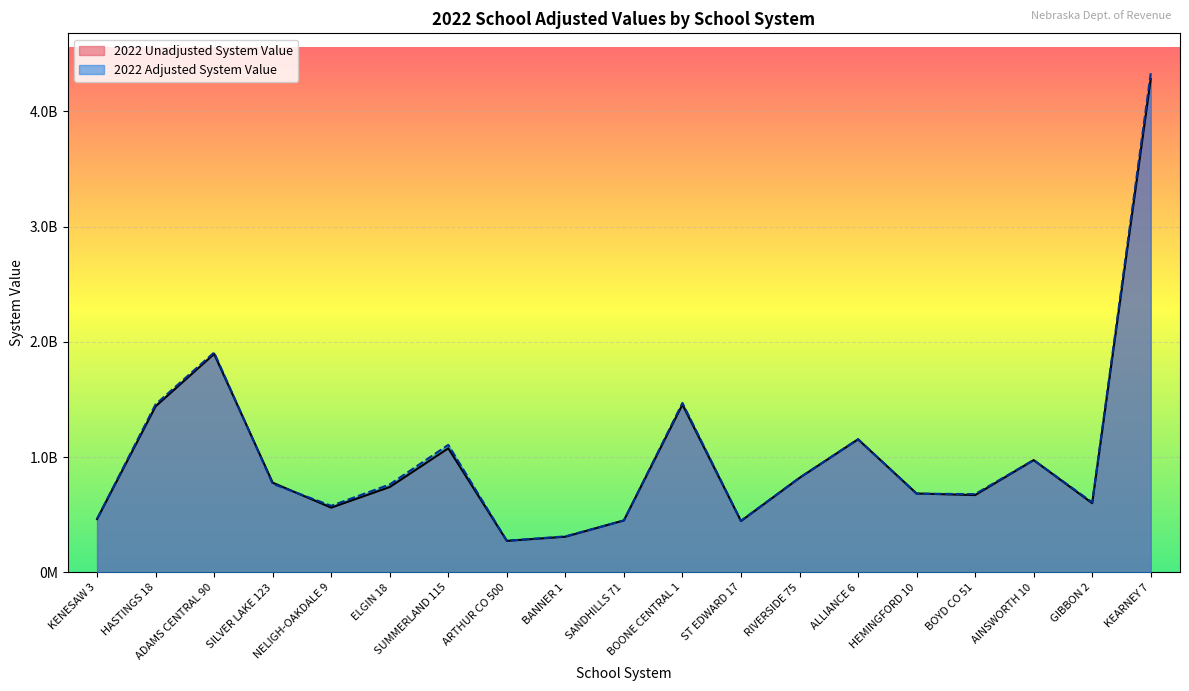

What are all the series names shown in the legend?

2022 Unadjusted System Value, 2022 Adjusted System Value